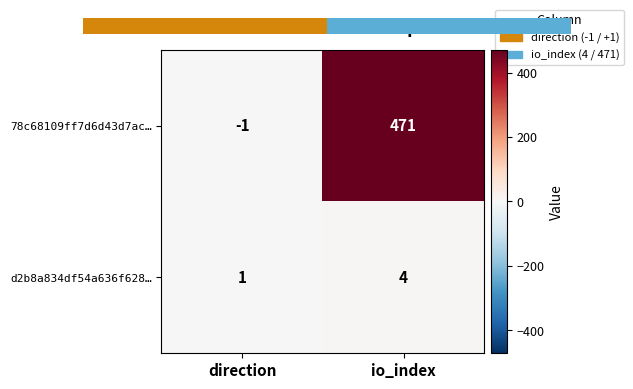

Reading left to right, transcribe all the data shown in this chart.

78c68109ff7d6d43d7ac…: direction=-1	io_index=471
d2b8a834df54a636f628…: direction=1	io_index=4